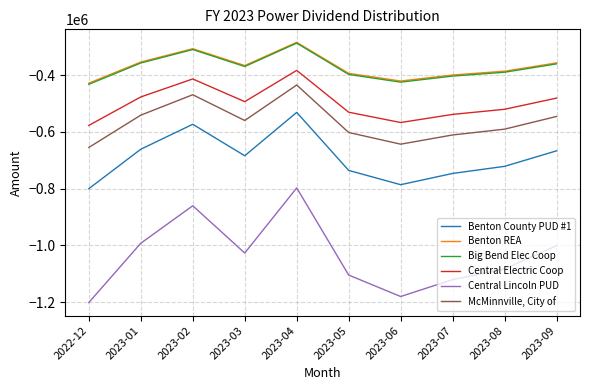

What is the spread (max minus min) of values at 2023-02?

554106